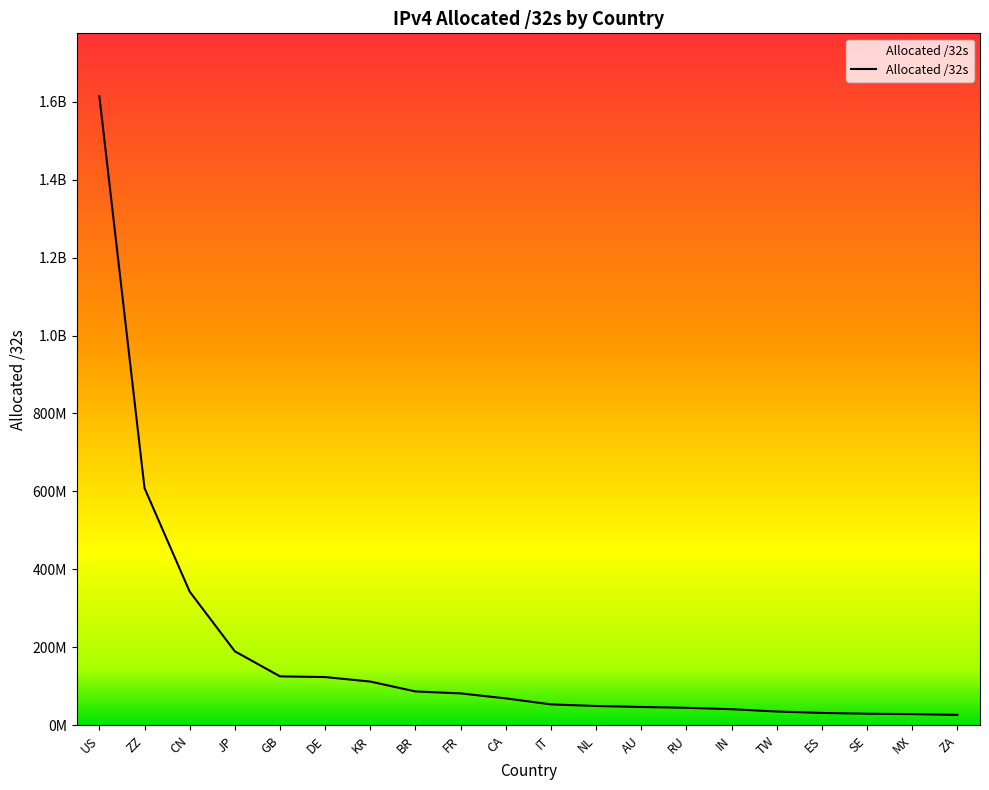

What is the change in value from ZZ to GB?

-482895040